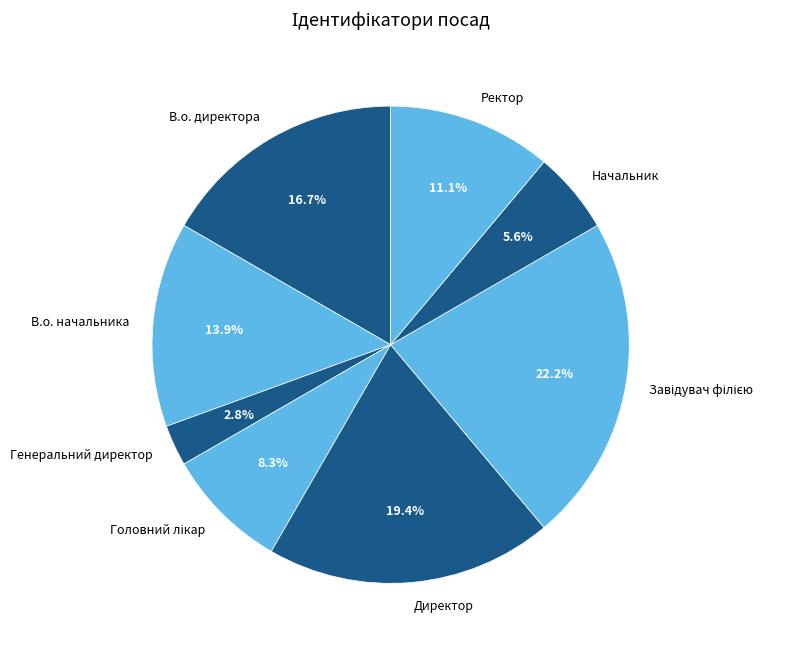

Is it true that В.о. директора is 4% of the pie?

False